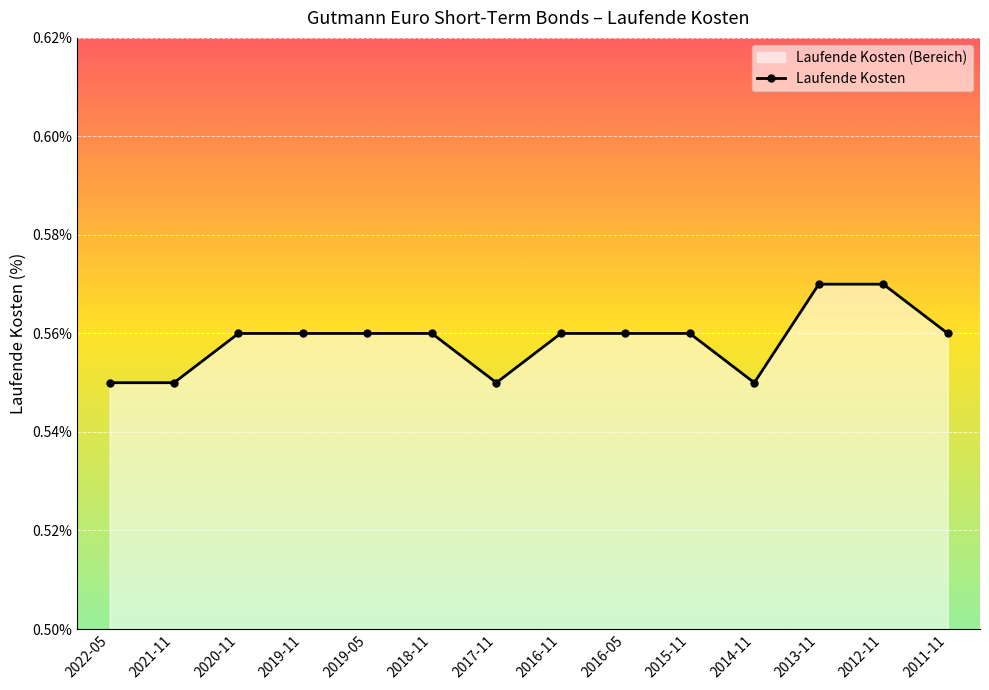

The chart shows a value of 0.3 at 2020-11. True or false?

False